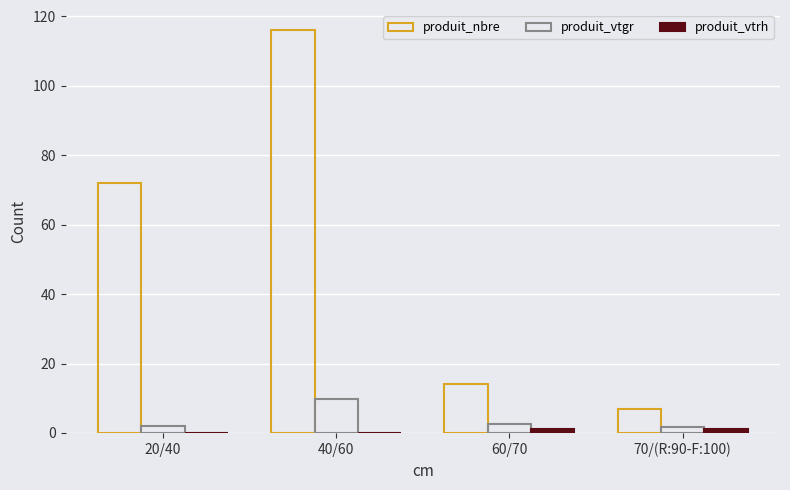

Count the number of data series in this chart.

3